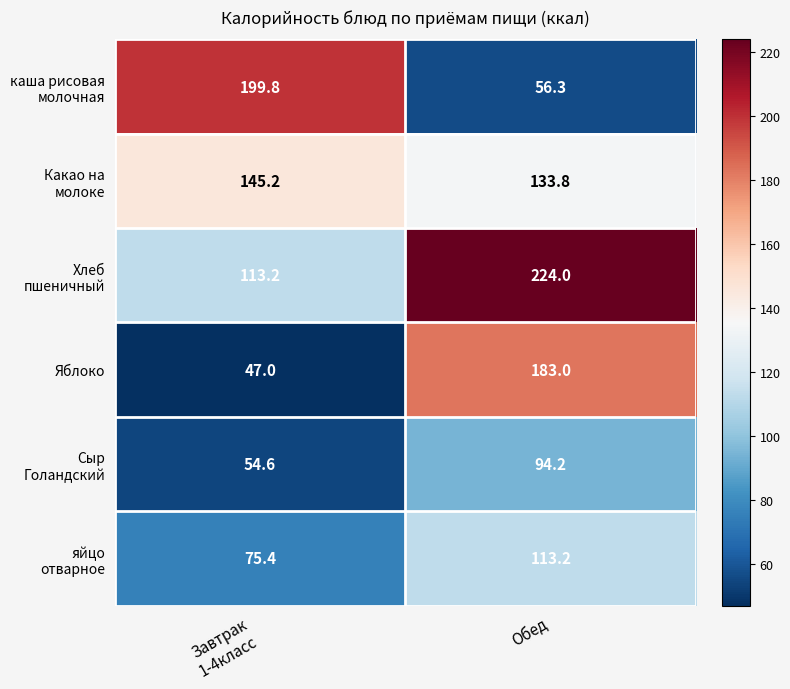

At which category does the chart reach its peak across all series?

Обед